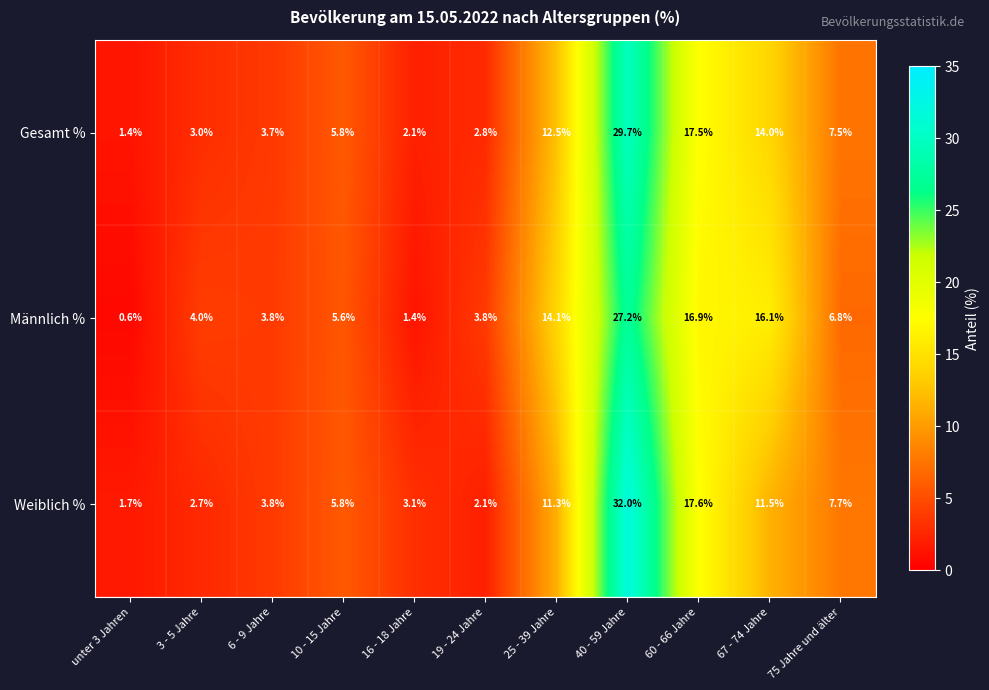

Between 10 - 15 Jahre and 16 - 18 Jahre, which series saw the biggest shift?

Männlich %